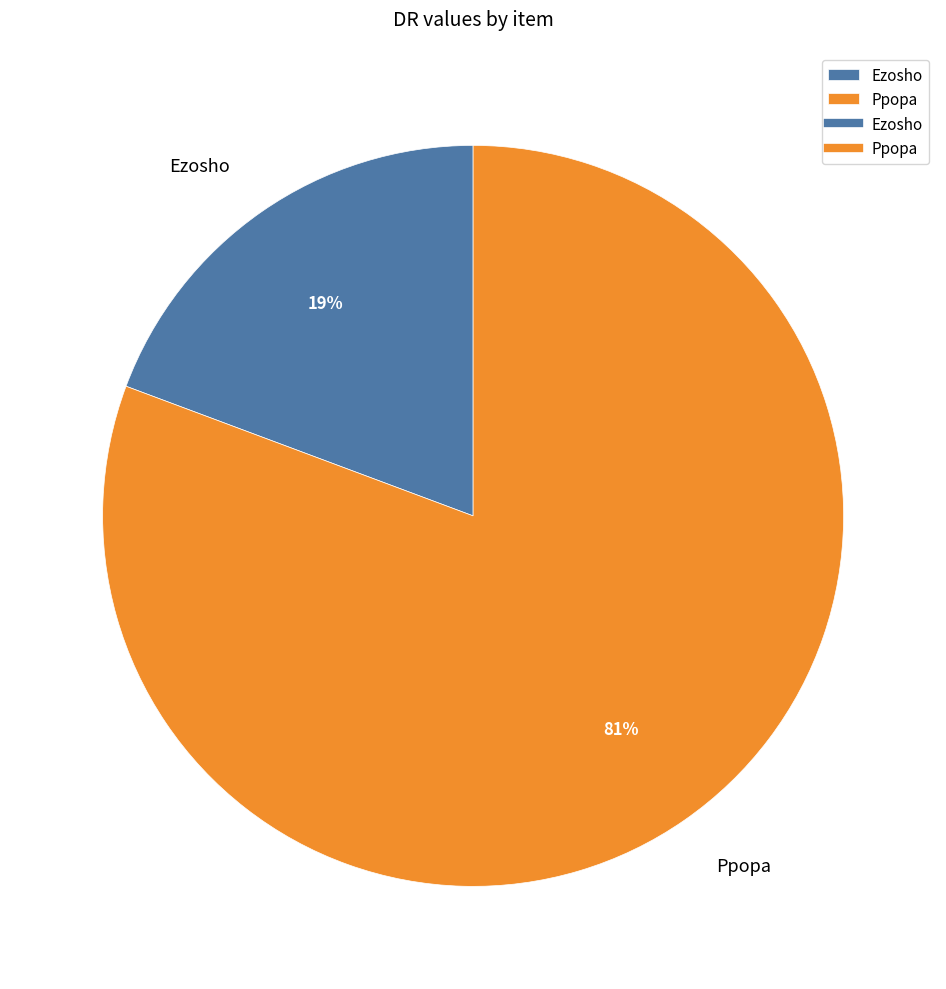

What is the ratio of the value at Ezosho to the value at Ppopa?

0.2